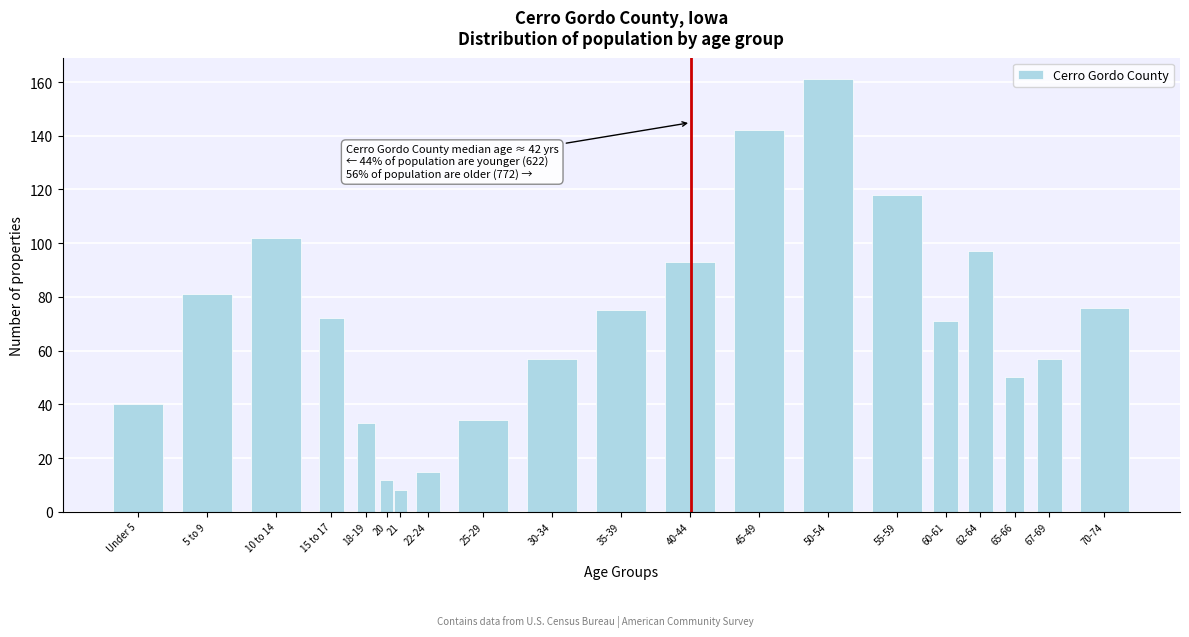

Reading left to right, list all the values displayed in this chart.

40	81	102	72	33	12	8	15	34	57	75	93	142	161	118	71	97	50	57	76